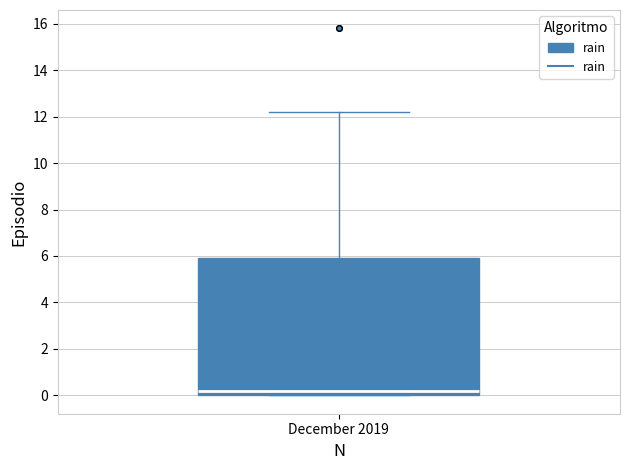

Where is the lower edge of the box for December 2019 on the y-axis? The values are not printed on the chart, so give them approximately, as read against the axis.

0.0